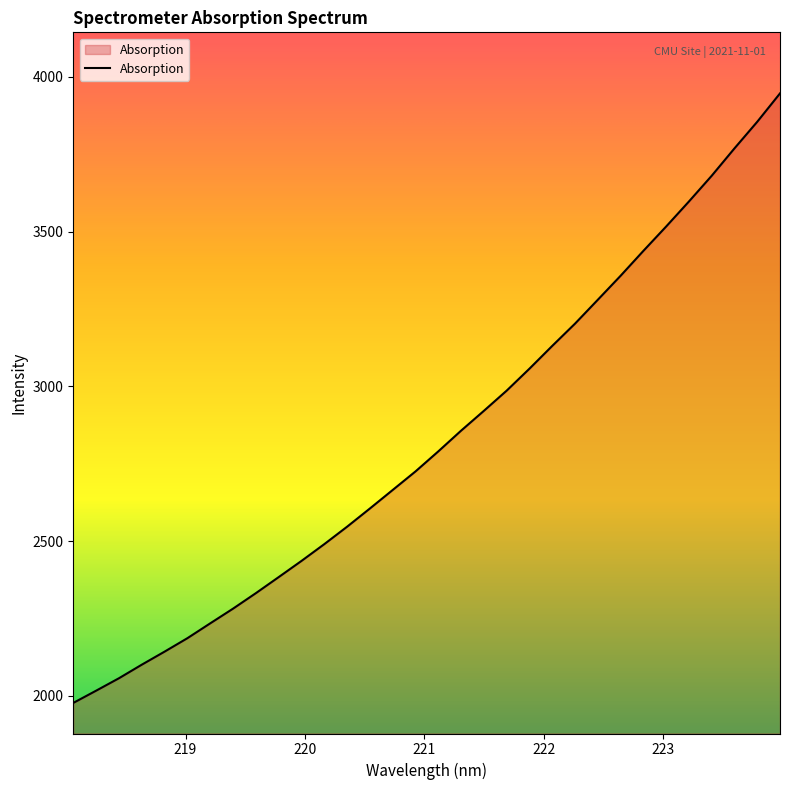

Reading left to right, extract all data points from this chart.

1976.8	2016.3	2056.5	2100.3	2142.5	2186.0	2233.9	2281.5	2331.5	2383.4	2435.7	2489.9	2546.3	2605.1	2665.0	2725.0	2789.7	2856.7	2920.8	2986.1	3057.1	3130.7	3202.7	3279.8	3357.3	3437.8	3516.6	3597.4	3680.6	3769.1	3855.1	3946.9